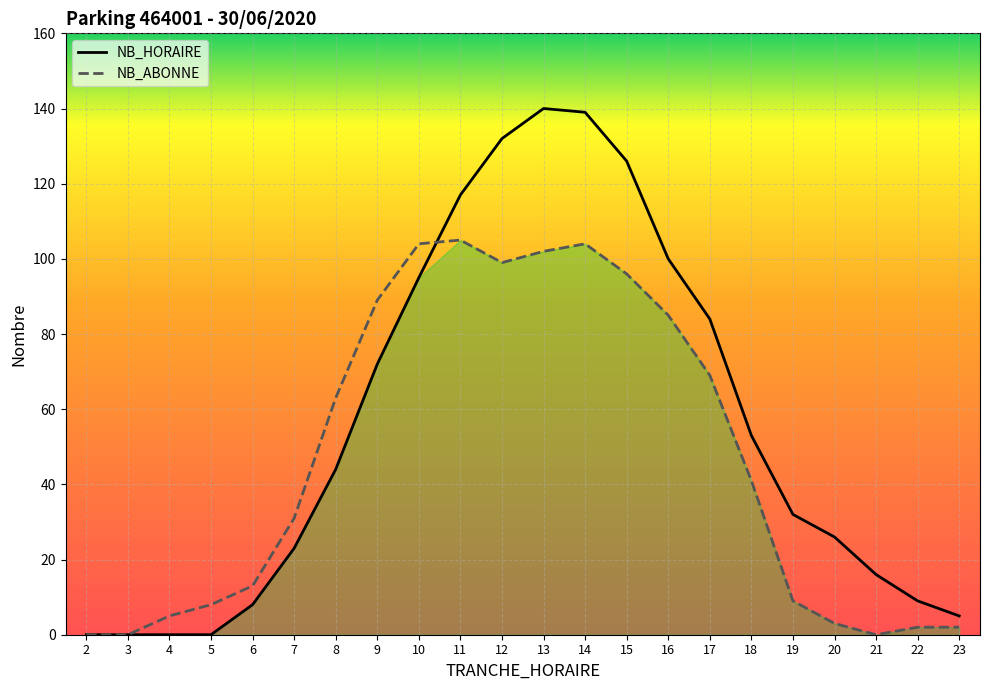

Which series has the widest spread of values?

NB_HORAIRE